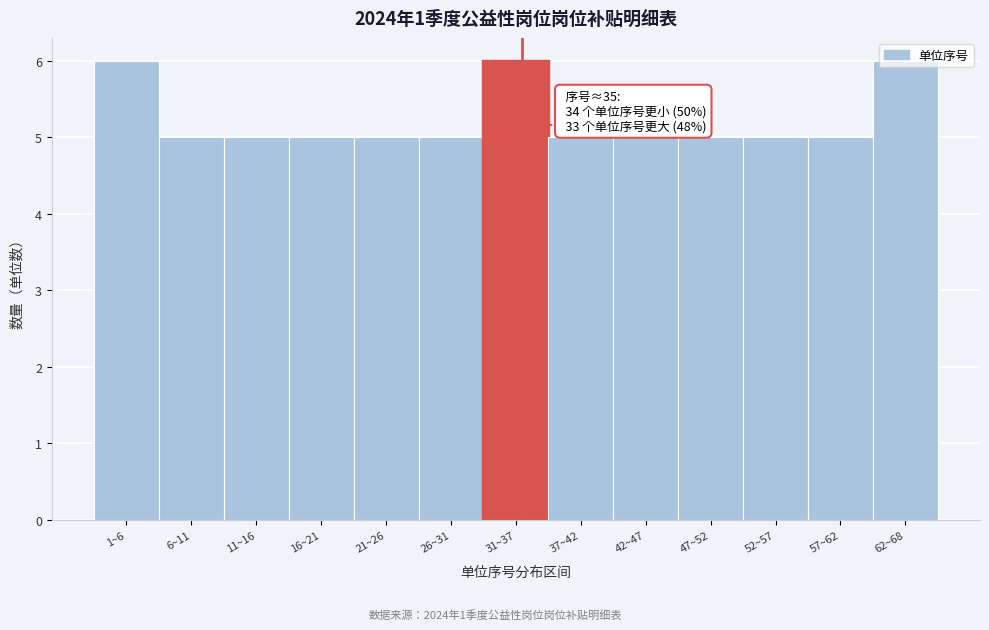

What is the change in value from 42~47 to 62~68?

+1